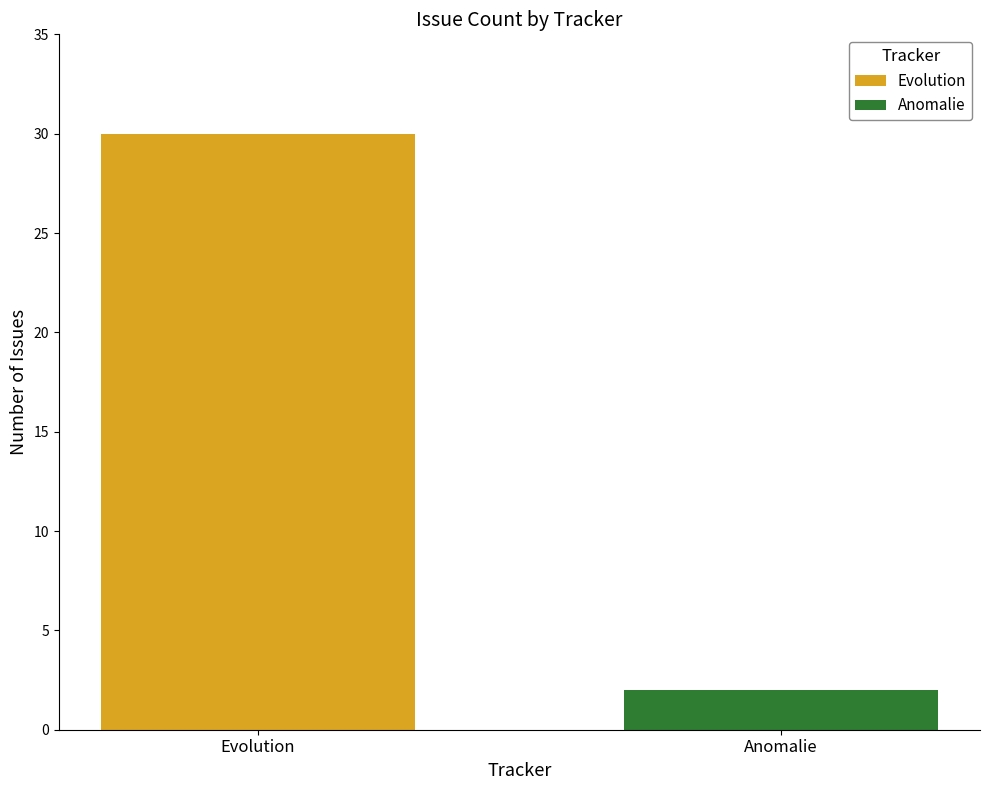

Are the bars horizontal?

No